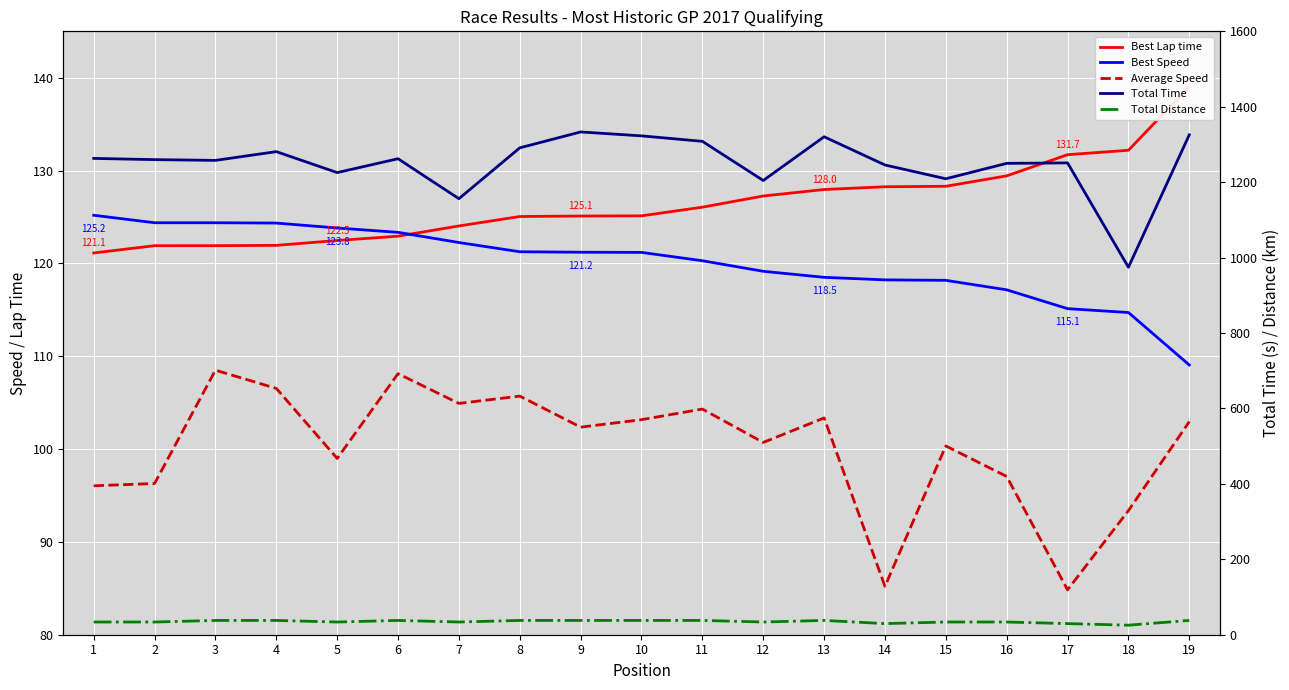

Does the chart display data point markers on the line(s)?

No